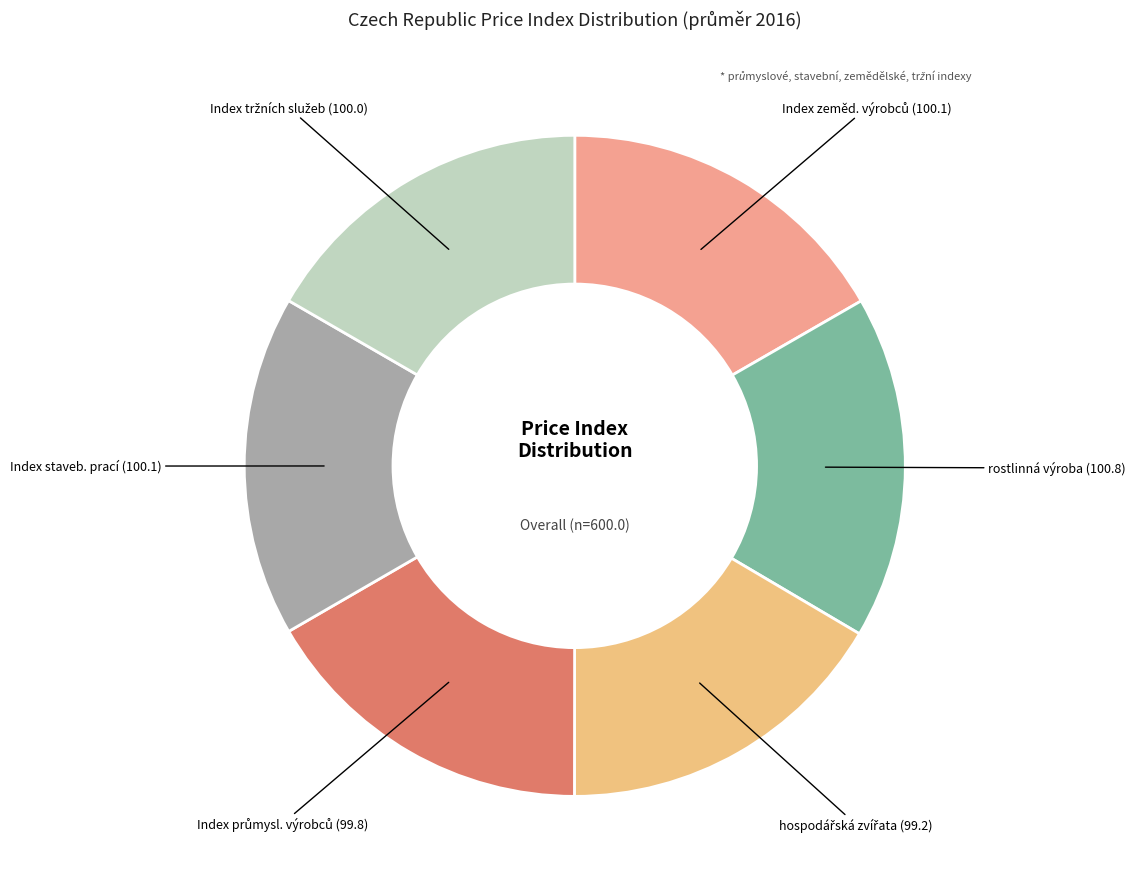

Is there a majority slice in this chart?

No